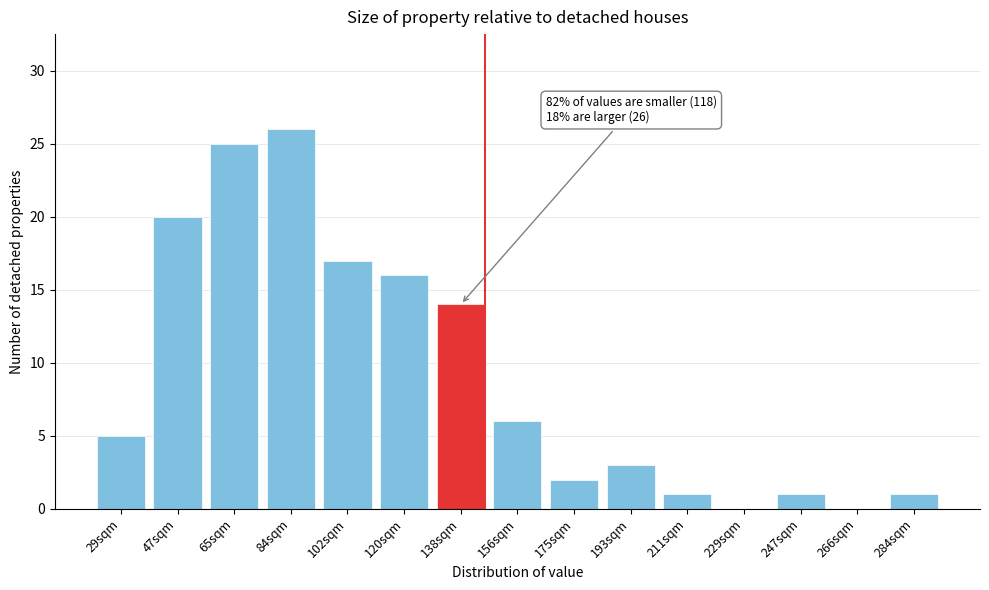

Reading left to right, transcribe all the data shown in this chart.

29sqm=5	47sqm=20	65sqm=25	84sqm=26	102sqm=17	120sqm=16	138sqm=14	156sqm=6	175sqm=2	193sqm=3	211sqm=1	229sqm=0	247sqm=1	266sqm=0	284sqm=1